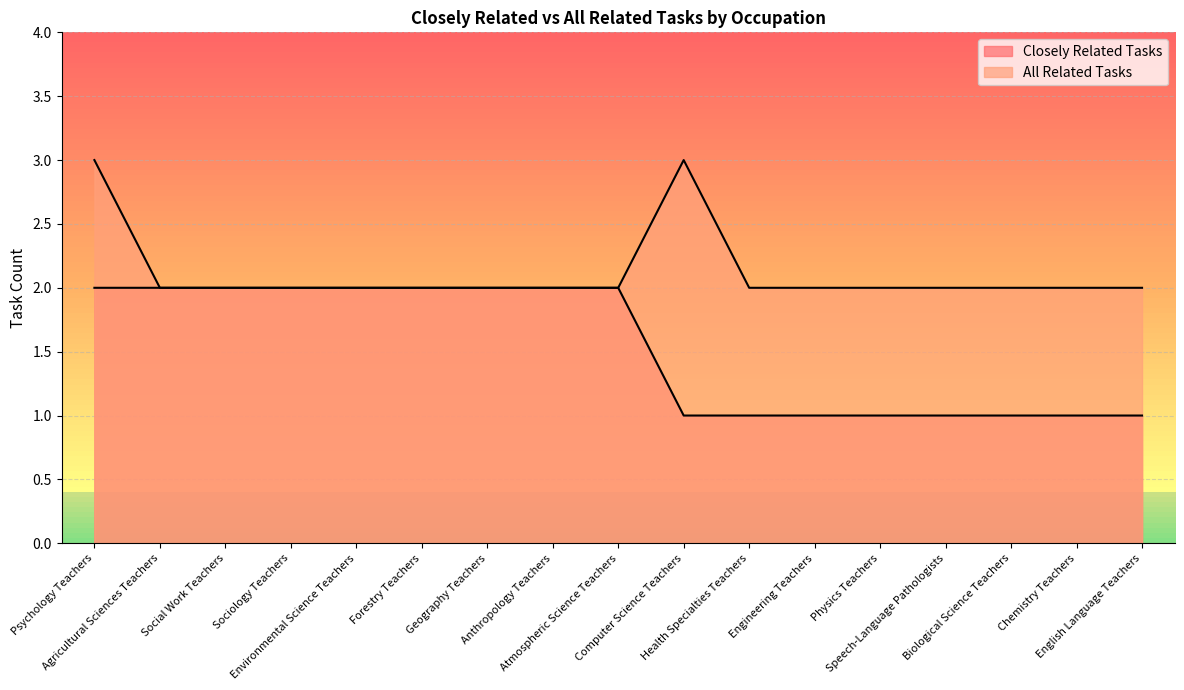

Which series has the largest range (max minus min)?

Closely Related Tasks